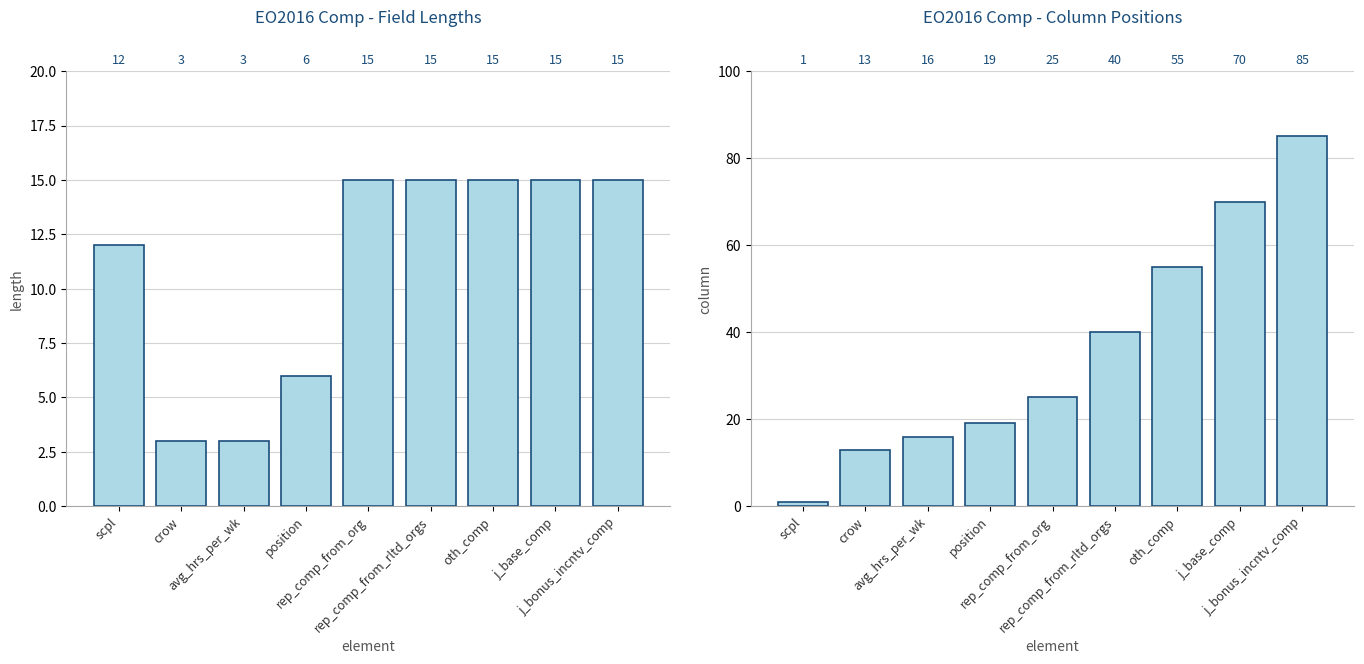

How many bars are there in total?

18